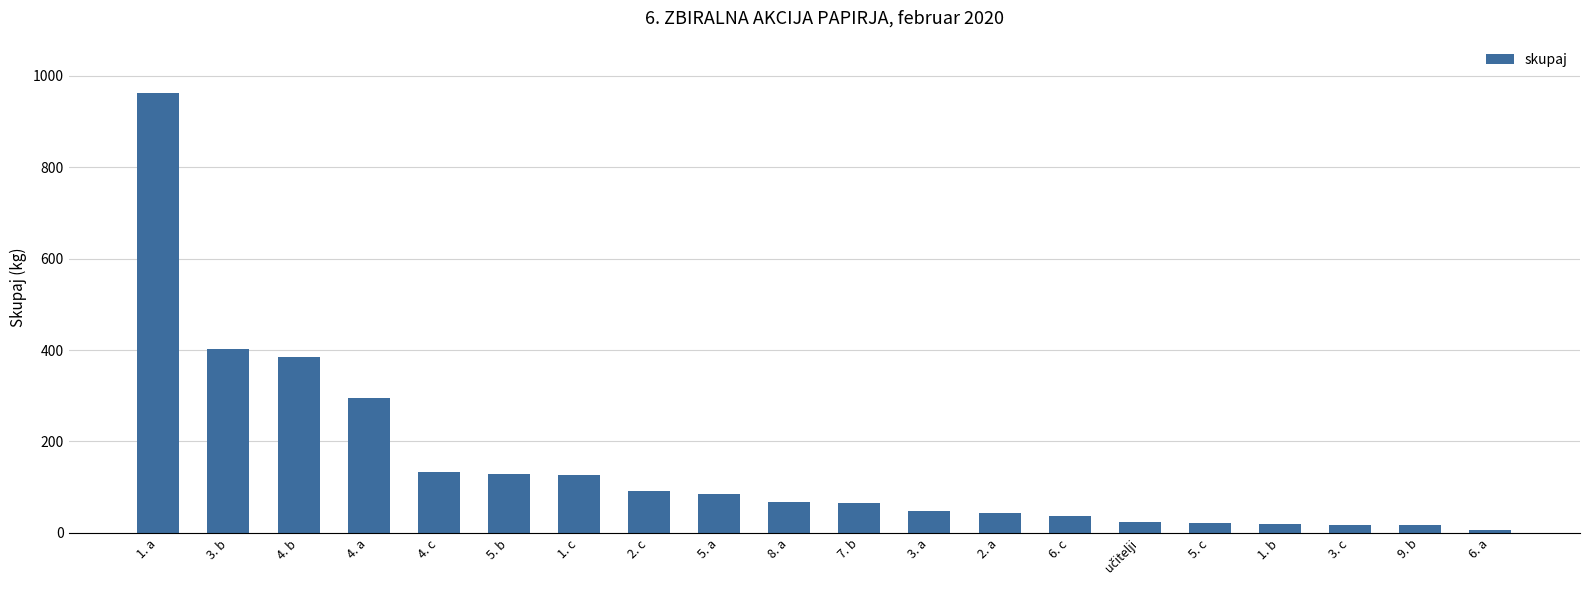

At which category does the chart reach its minimum across all series?

6. a